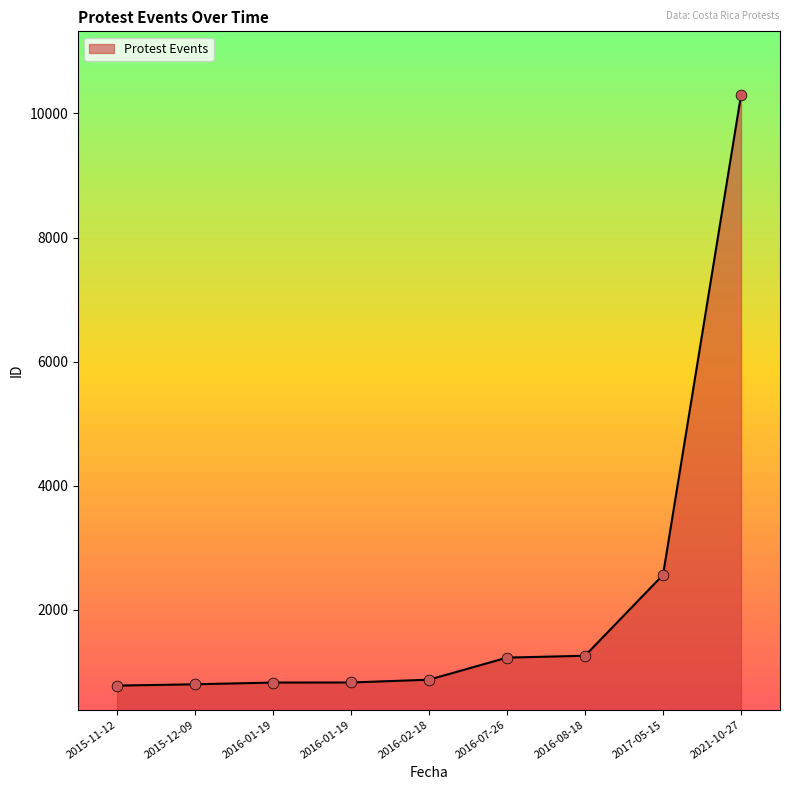

Is this an area chart (filled region under the line)?

Yes